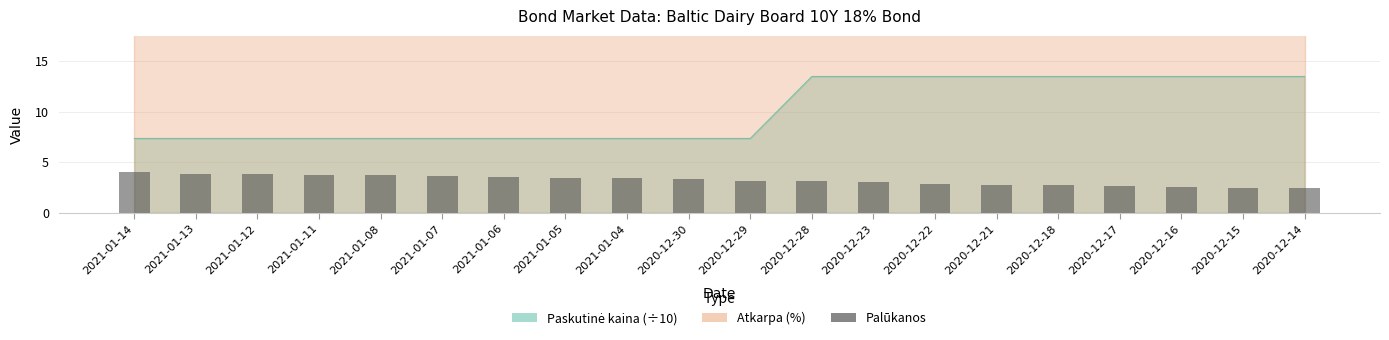

What is the sum of the values at 2021-01-08 and 2020-12-29?

6.8